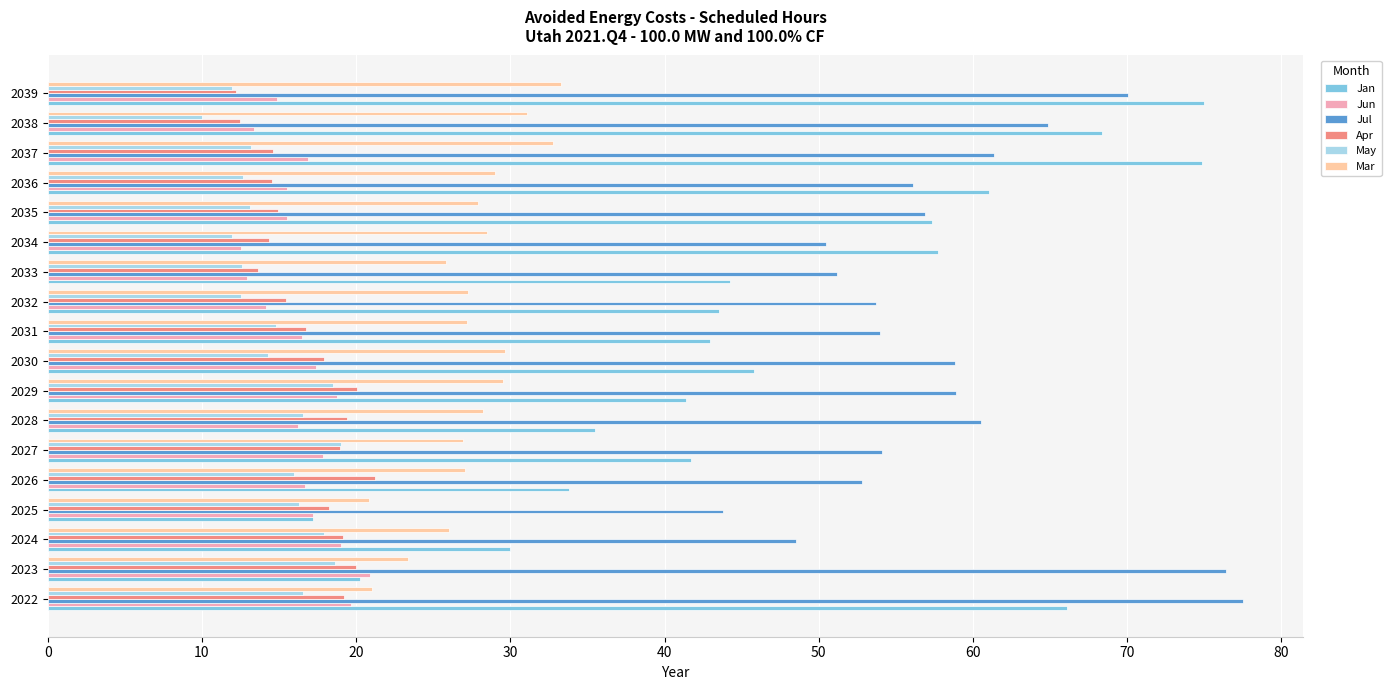

At which label does Jul reach its minimum?

2025